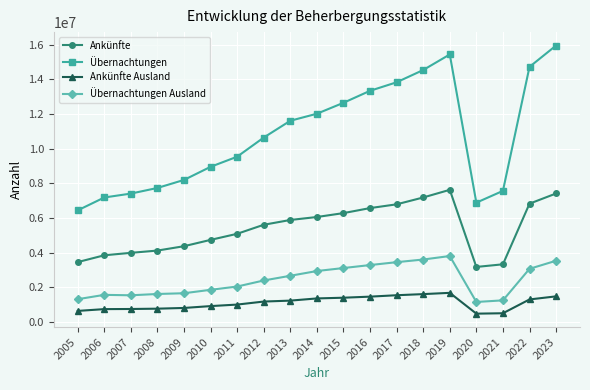

What is the difference between the highest and lowest values at 2005?

5799580